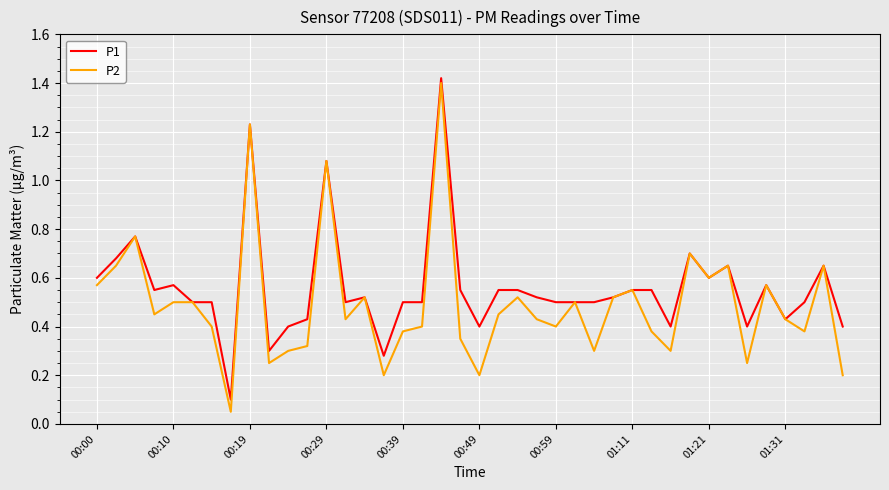

Which series has the largest range (max minus min)?

P2